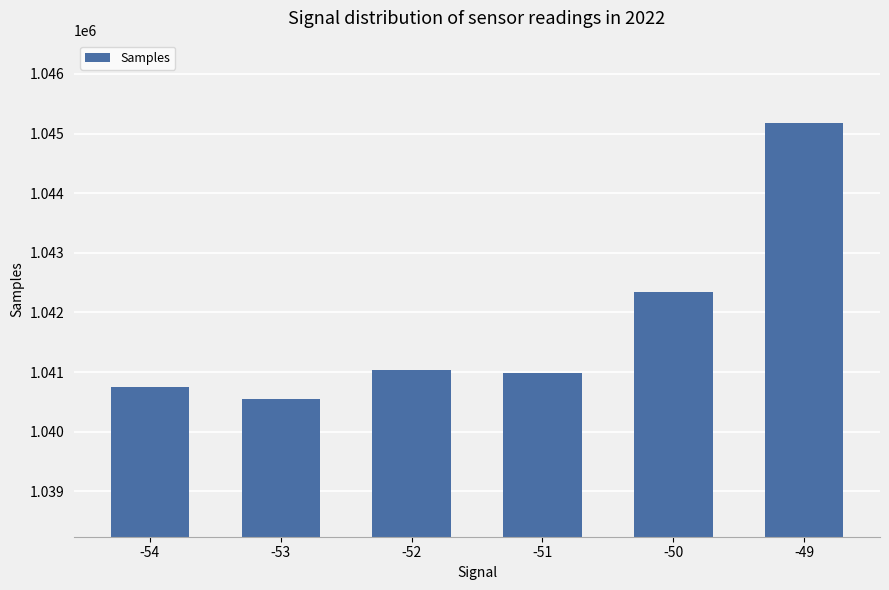

Which has a higher value, -54 or -53?

-54